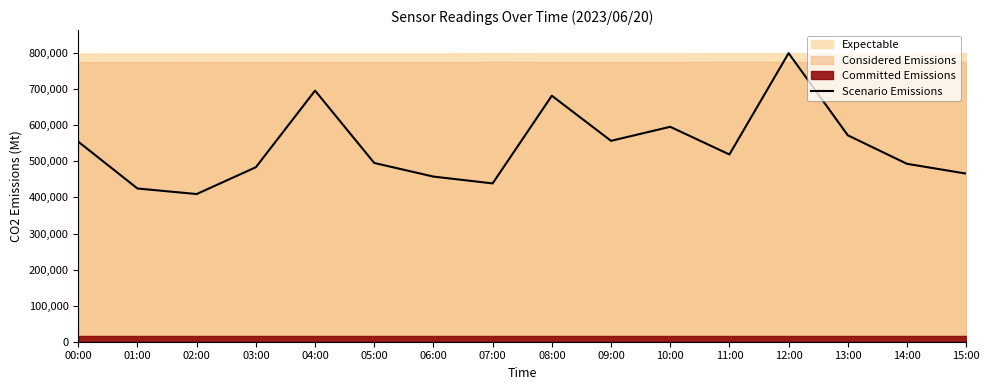

What is the smallest value displayed?

409439.5